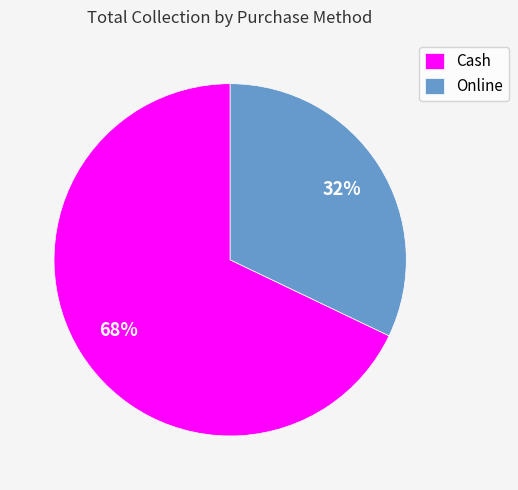

Do Cash and Online together represent more than half of the pie?

Yes